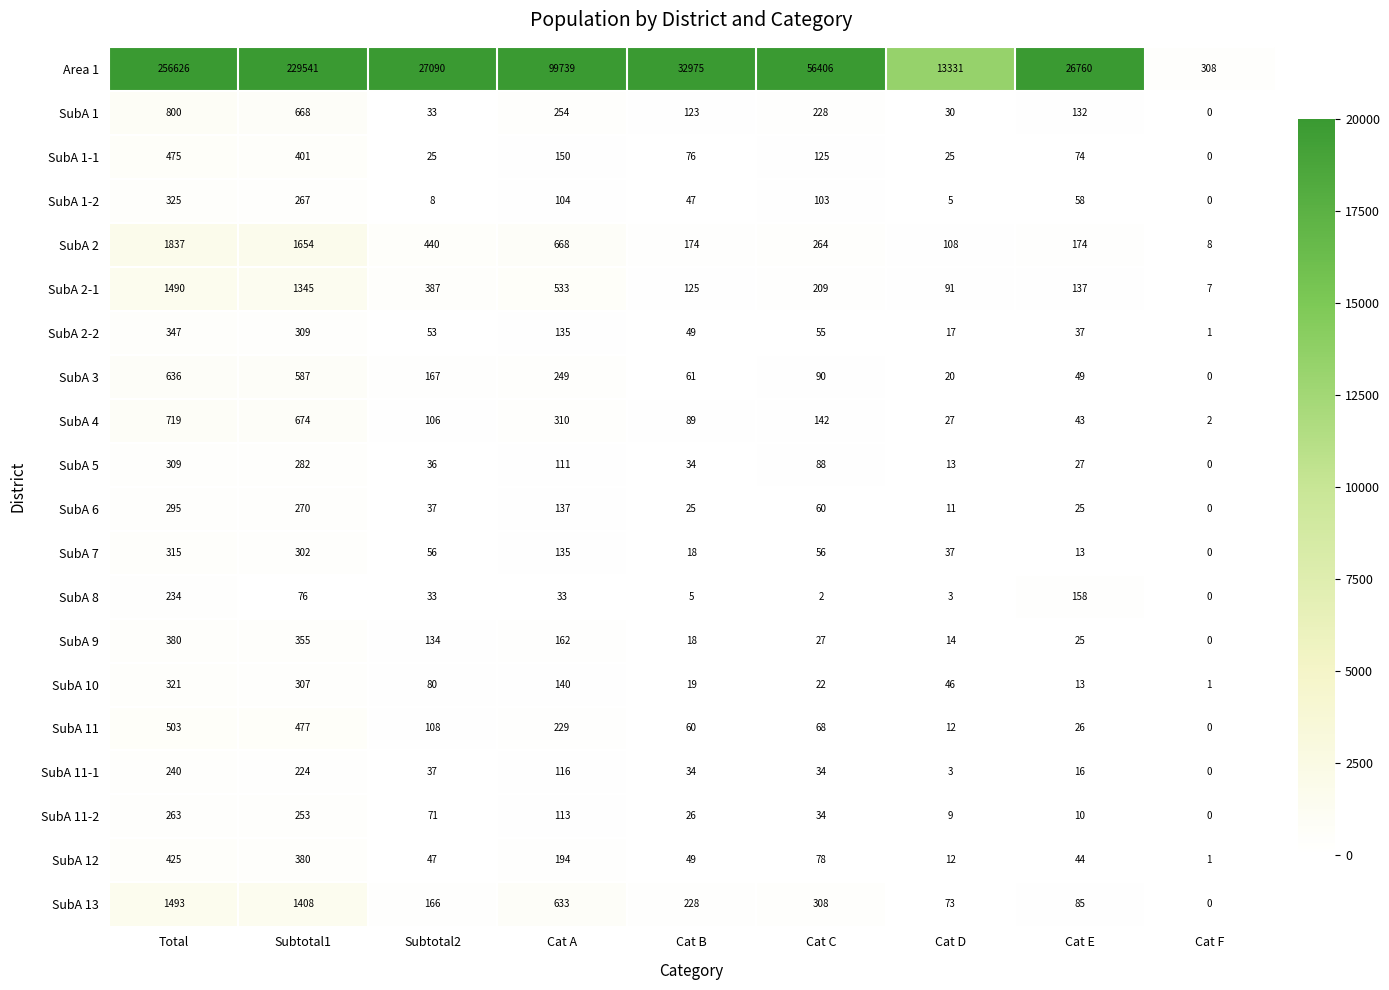

Rank the series by their maximum value, from highest to lowest.

Area 1, SubA 2, SubA 13, SubA 2-1, SubA 1, SubA 4, SubA 3, SubA 11, SubA 1-1, SubA 12, SubA 9, SubA 2-2, SubA 1-2, SubA 10, SubA 7, SubA 5, SubA 6, SubA 11-2, SubA 11-1, SubA 8